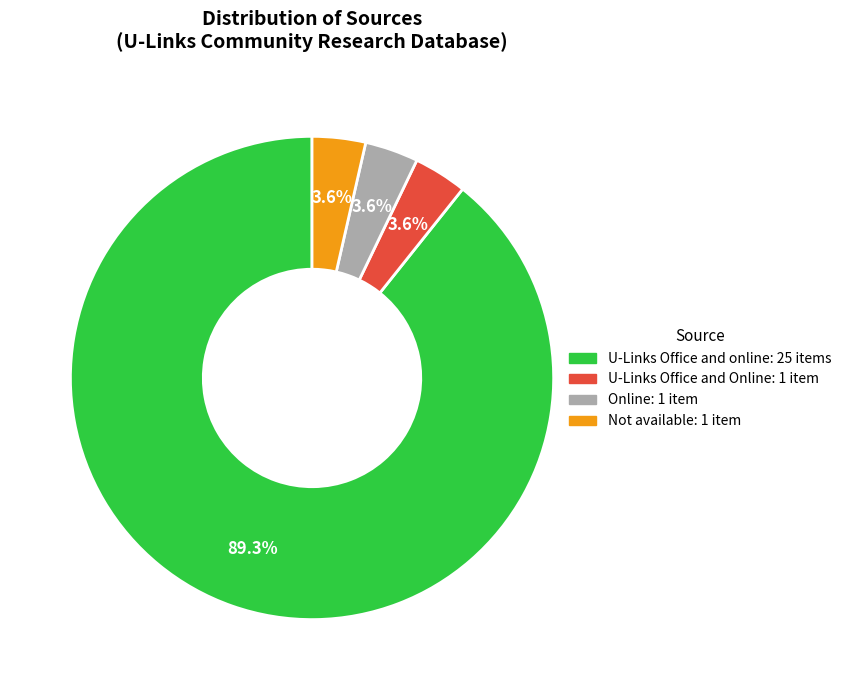

Which slice represents more than half of the pie?

U-Links Office and online